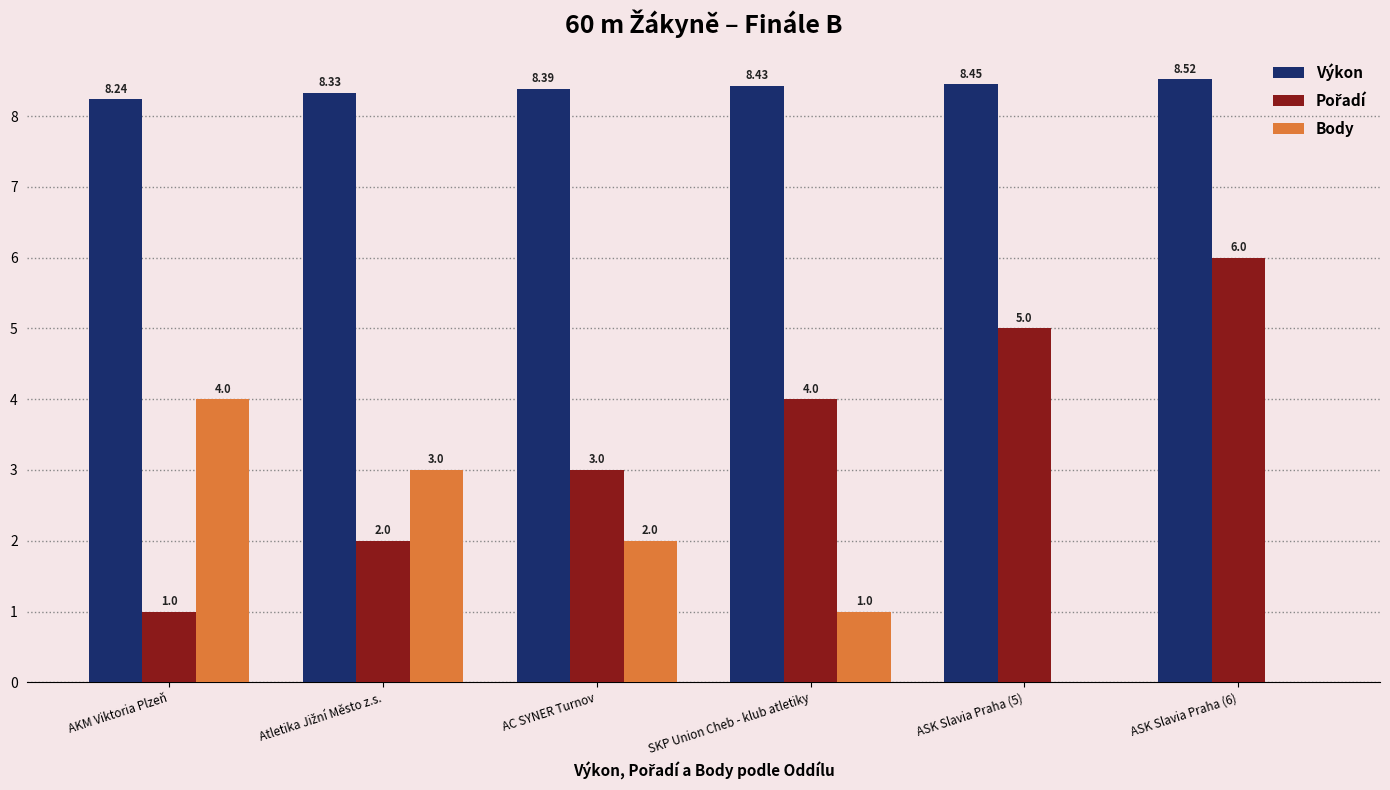

What is the difference between the Výkon values at AC SYNER Turnov and ASK Slavia Praha (6)?

0.1